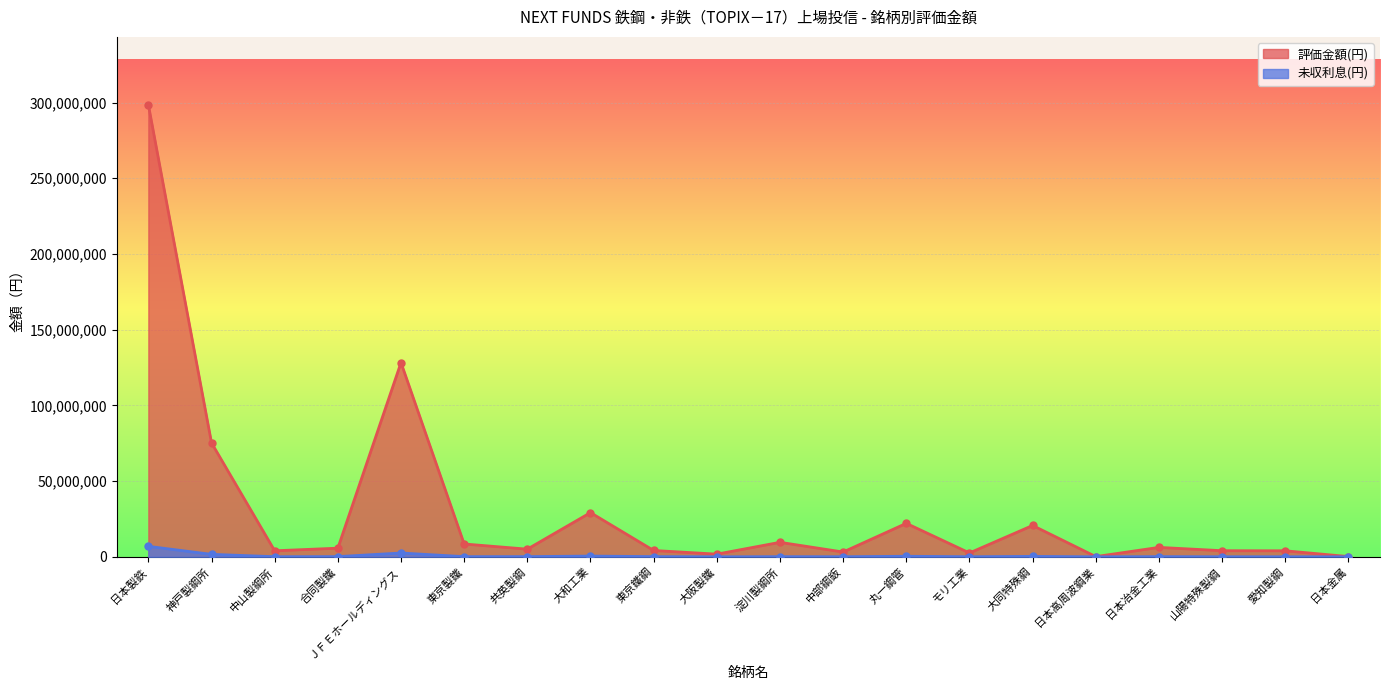

Between 中山製鋼所 and ＪＦＥホールディングス, which is larger?

ＪＦＥホールディングス